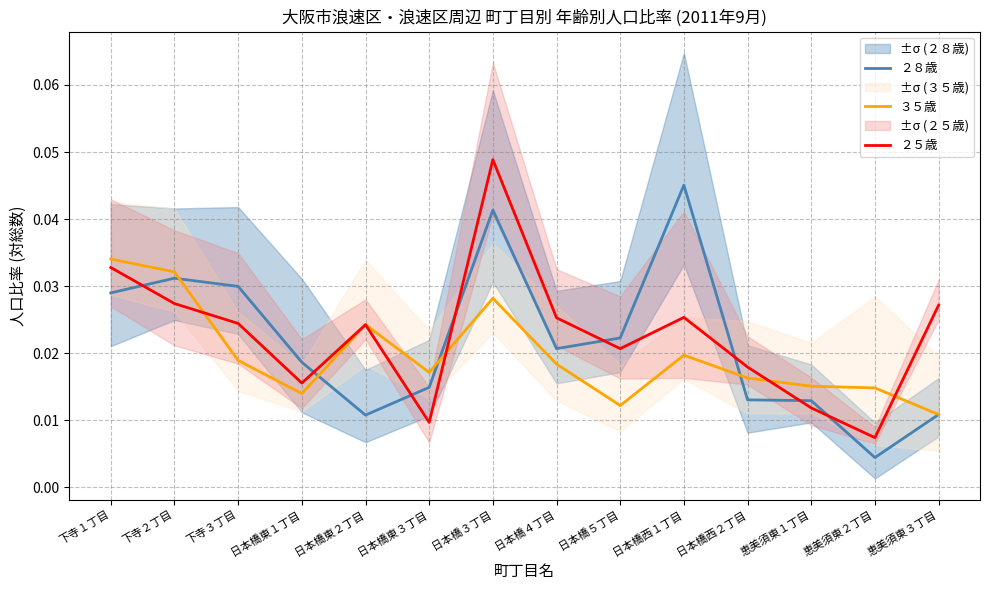

What is the label of the 11th point from the left?

日本橋西２丁目